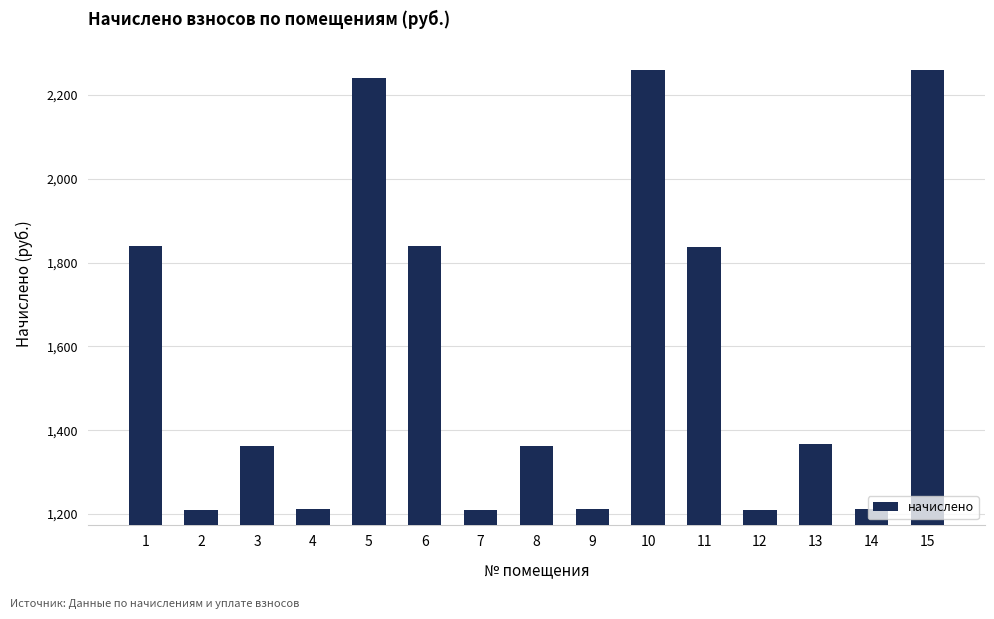

What is the ratio of the value at 5 to the value at 14?

1.8